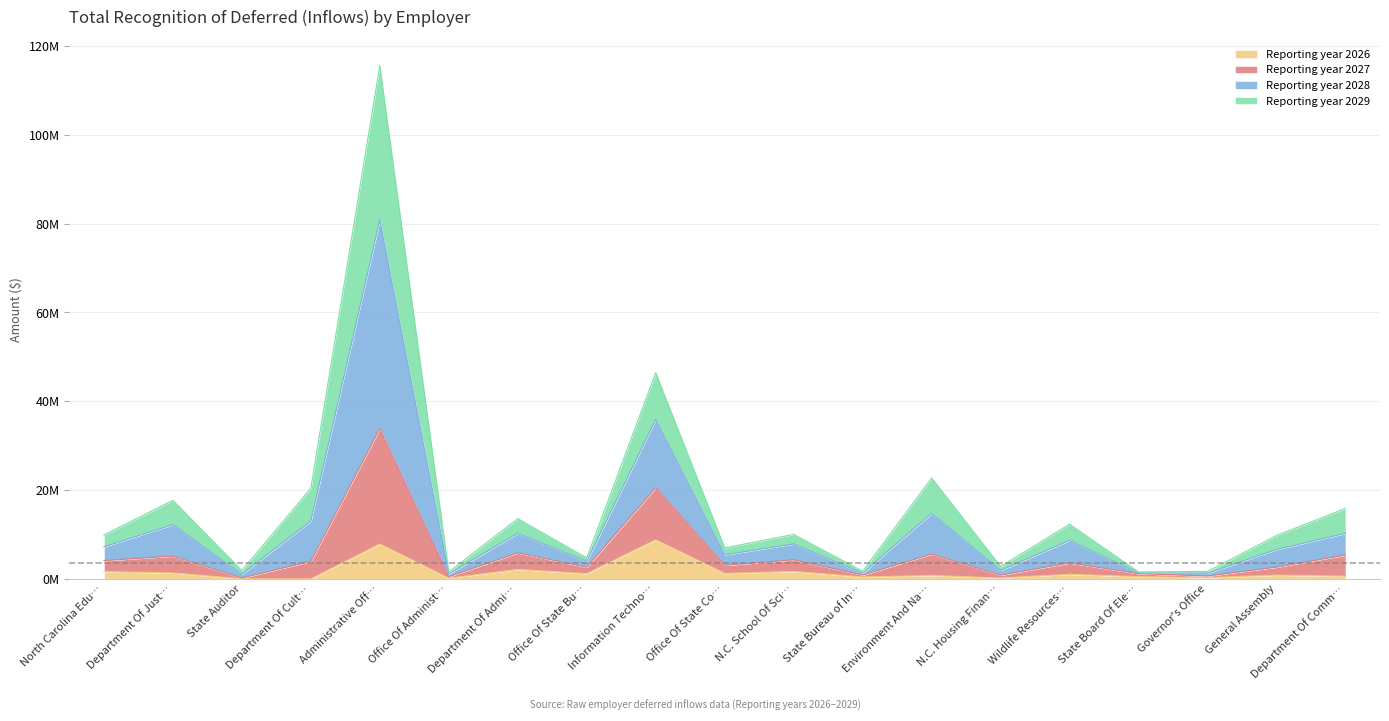

What are all the series names shown in the legend?

Reporting year 2026, Reporting year 2027, Reporting year 2028, Reporting year 2029